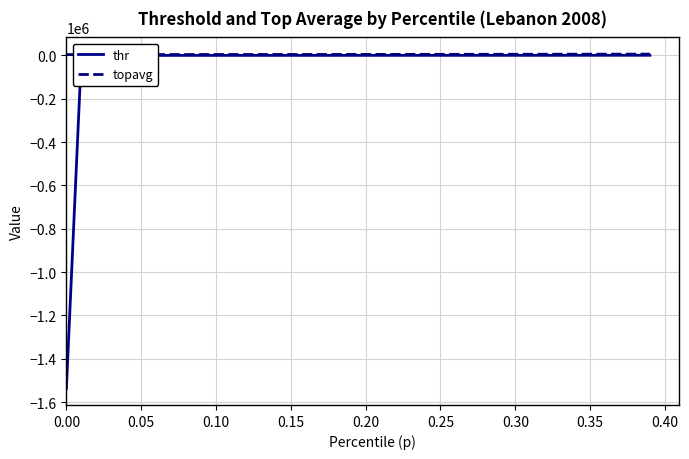

What is the minimum value shown in the chart?

-1536340.6